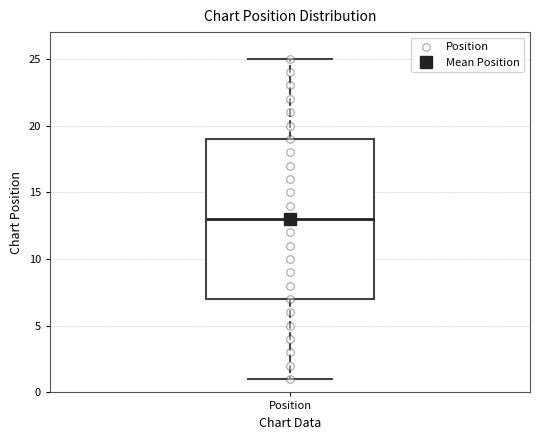

Read this box plot against the y-axis: the position of the median line, the range covered by the box, and the ends of both whiskers. The values are not printed on the chart, so give them approximately, as read against the axis.

median 13, box 7 to 19, whiskers 1 to 25